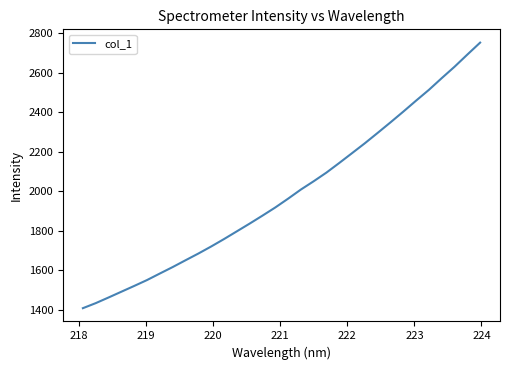

What is the smallest value displayed?

1408.3